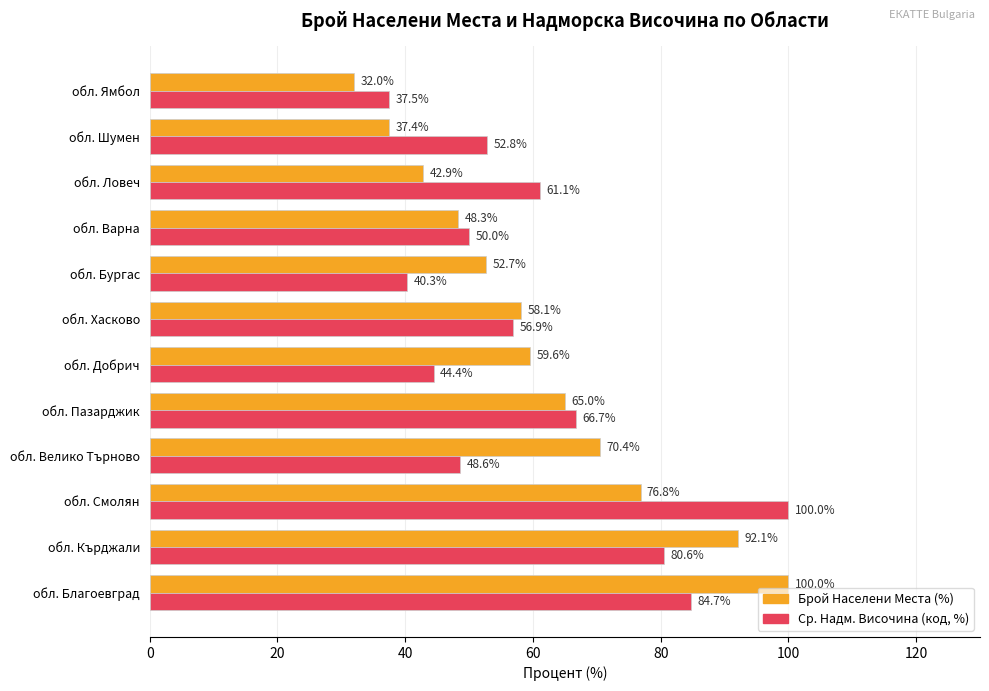

Rank the categories by Ср. Надм. Височина (код, %) value from highest to lowest.

обл. Смолян, обл. Благоевград, обл. Кърджали, обл. Пазарджик, обл. Ловеч, обл. Хасково, обл. Шумен, обл. Варна, обл. Велико Търново, обл. Добрич, обл. Бургас, обл. Ямбол